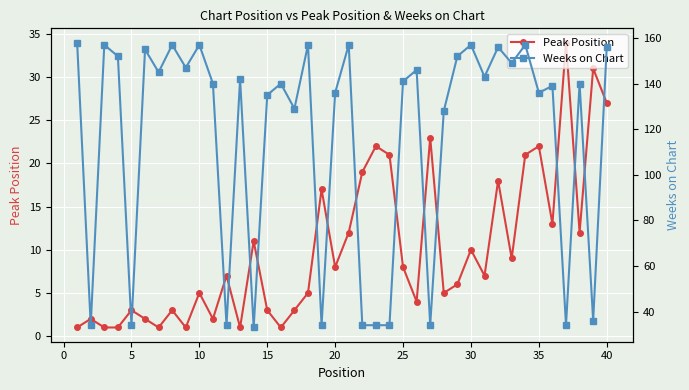

Which series has the largest total across all categories?

Weeks on Chart